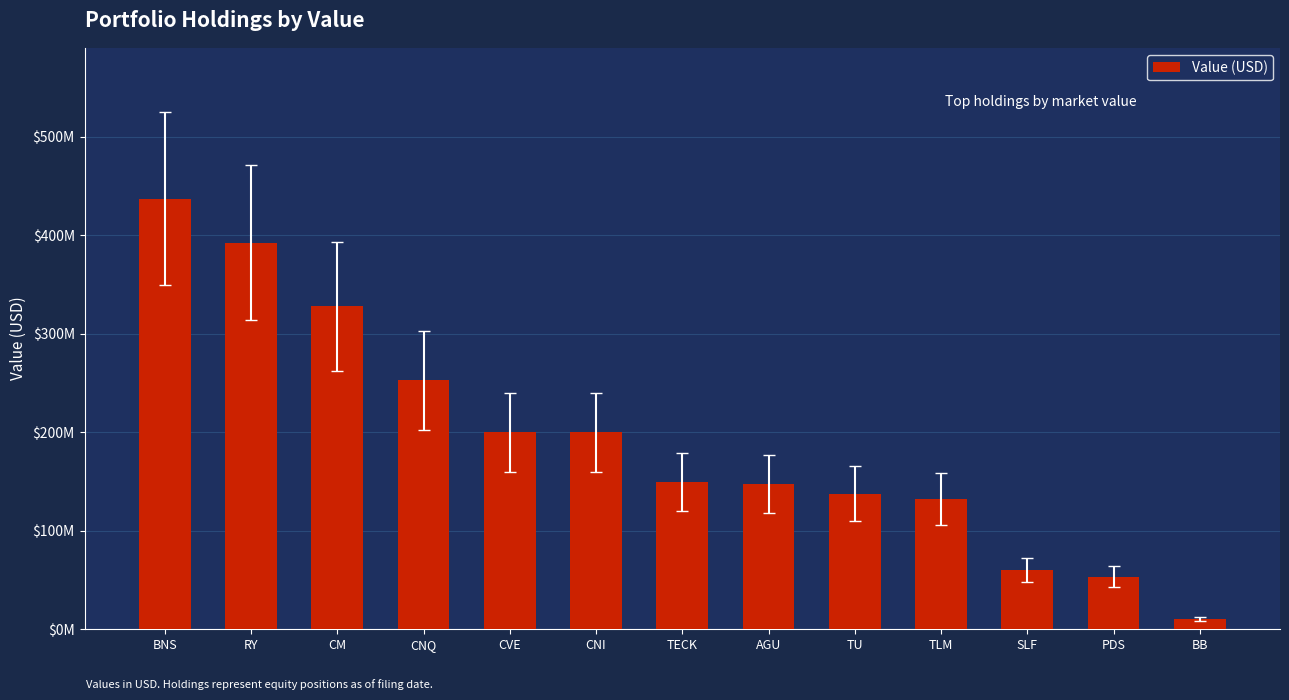

Where does the data first go above 149530000?

BNS